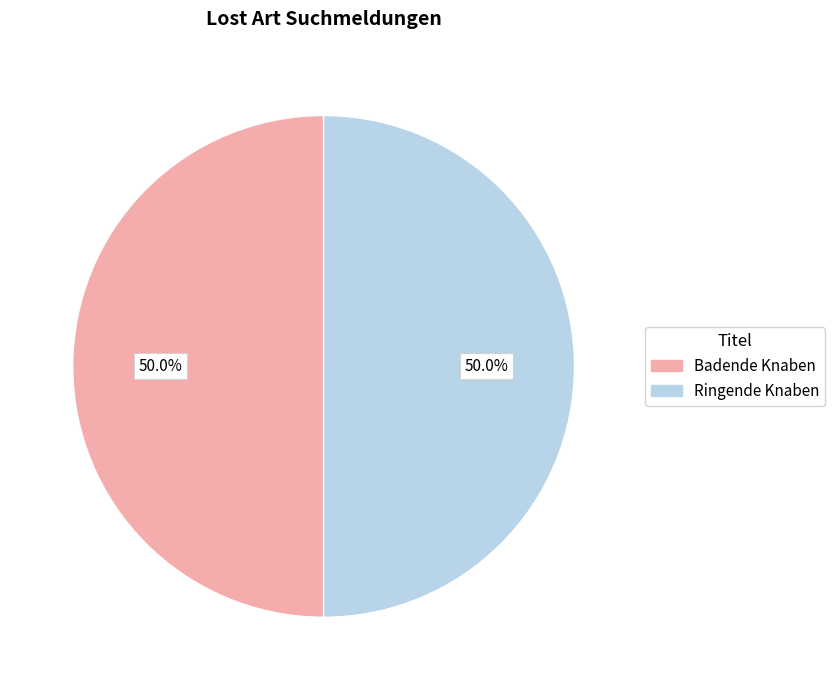

Combined, what portion of the pie is Ringende Knaben and Badende Knaben?

100.0%